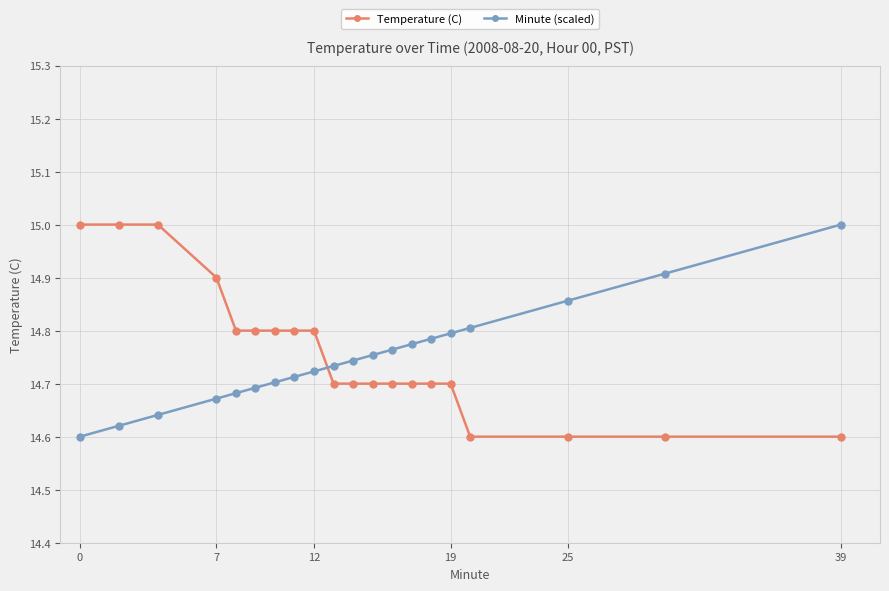

How many times do Temperature (C) and Minute (scaled) cross each other?

1